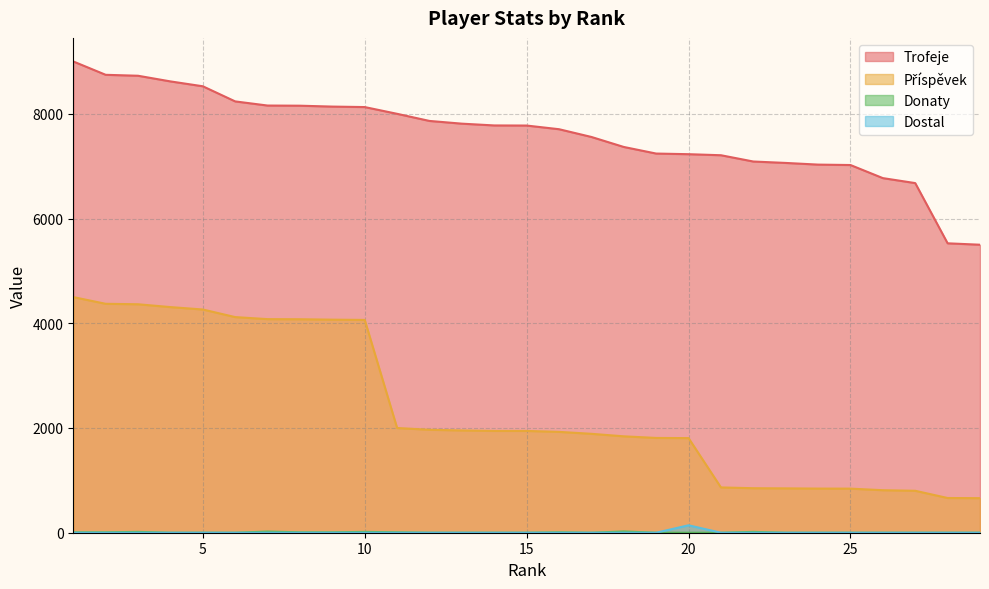

Is the value of Trofeje at 1 greater than the value of Donaty at 3?

Yes